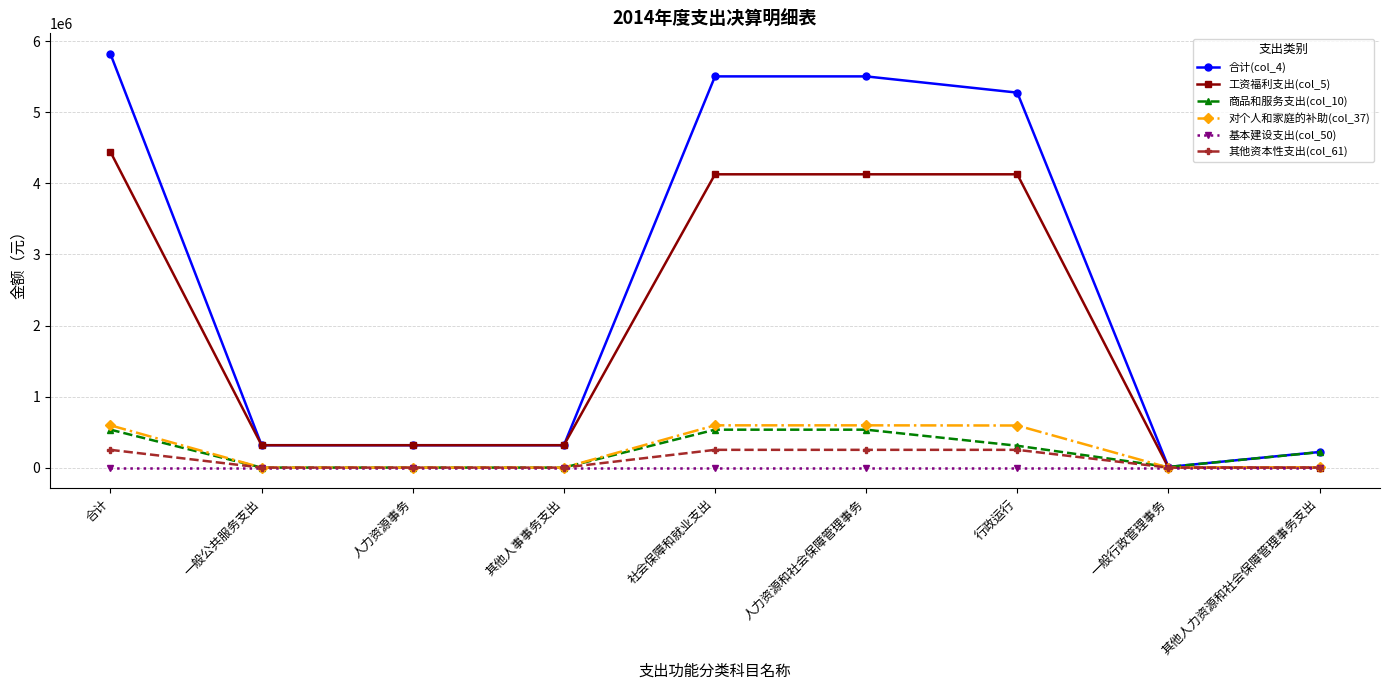

The value of 对个人和家庭的补助(col_37) at 行政运行 is 930572.5. True or false?

False